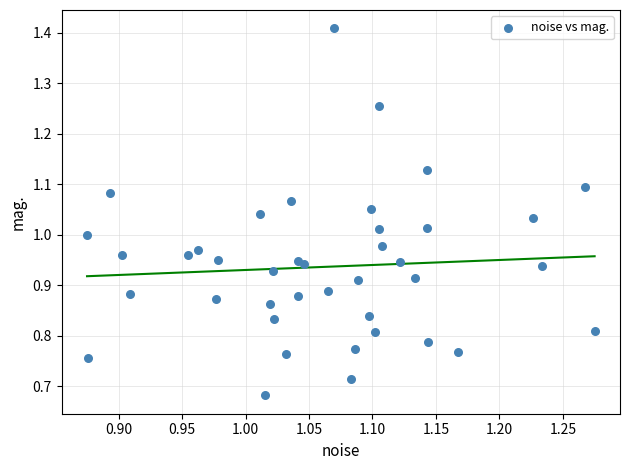

What is the range of X values (max minus min)?

0.4